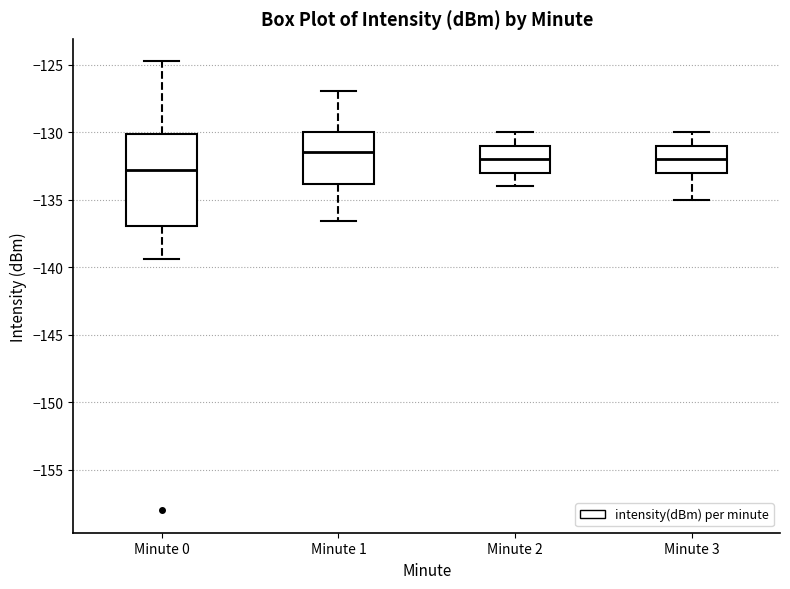

Where does the median line of the box for Minute 3 sit on the y-axis? The values are not printed on the chart, so give them approximately, as read against the axis.

-132.0